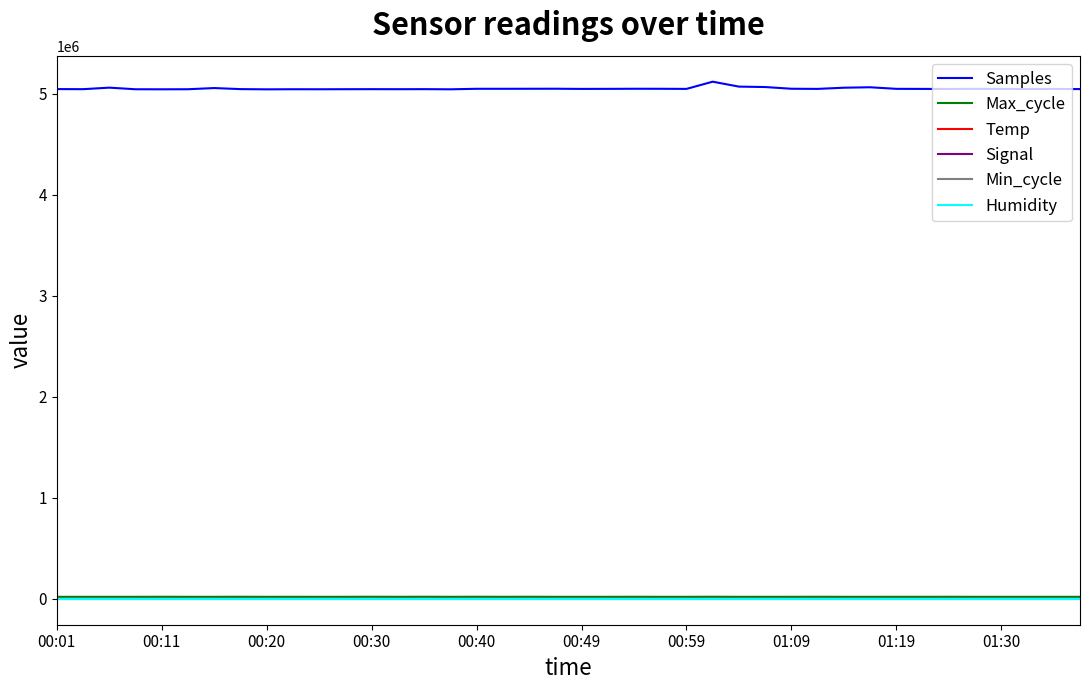

Which series has the largest total across all categories?

Samples